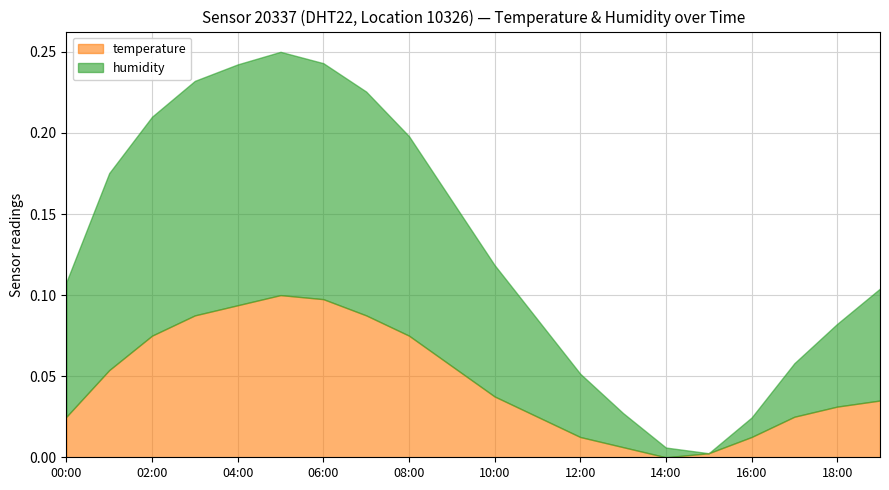

Count the number of data series in this chart.

2